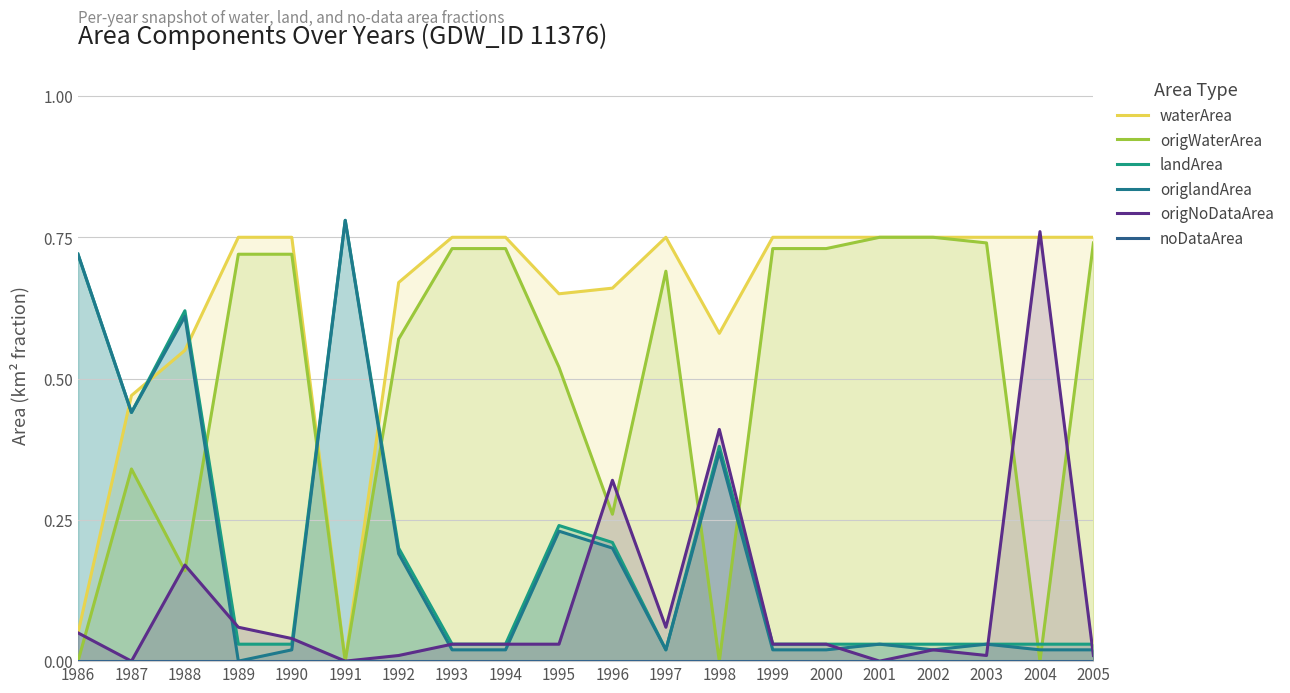

Does the chart display data point markers on the line(s)?

No